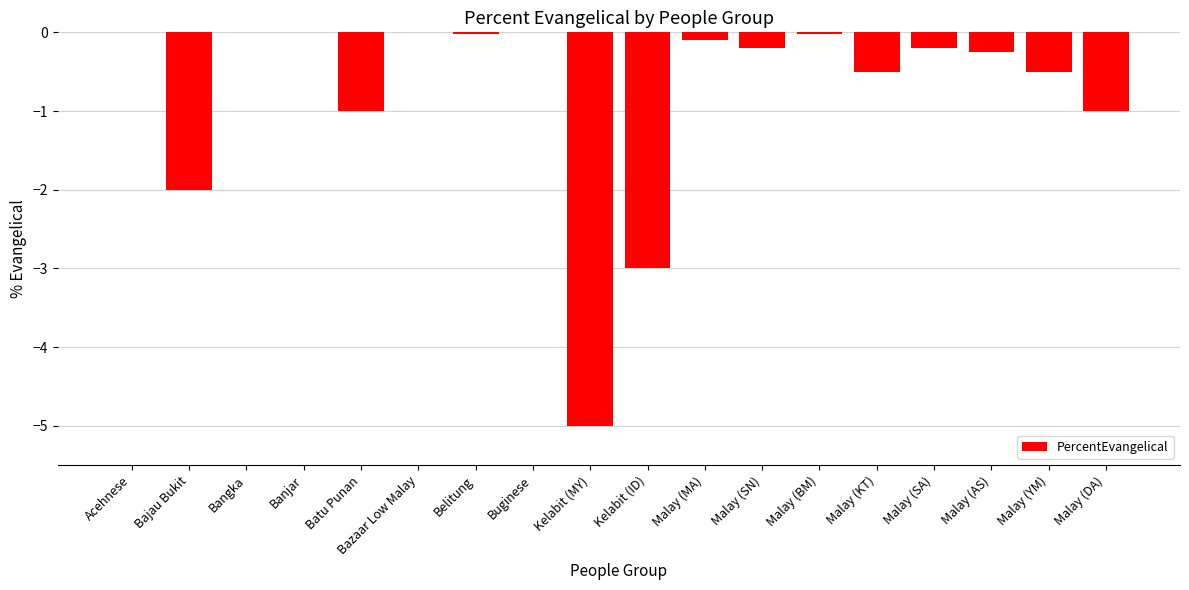

The chart shows a value of -4.8 at Kelabit (ID). True or false?

False